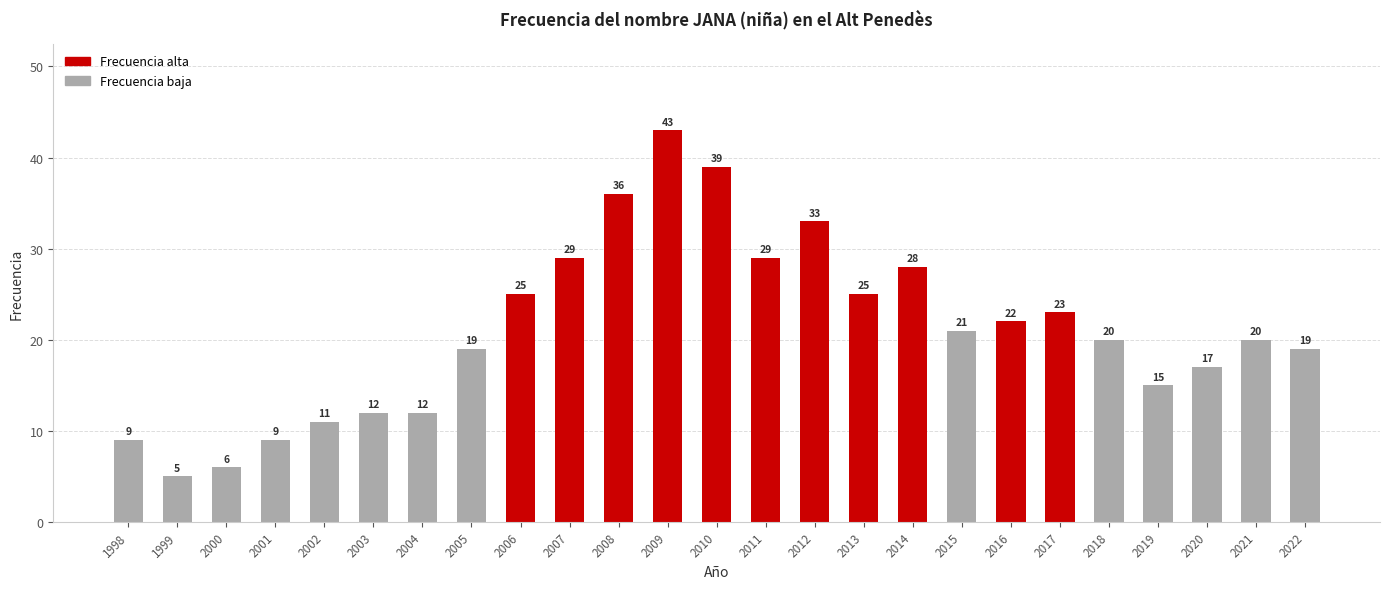

Are the bars horizontal?

No